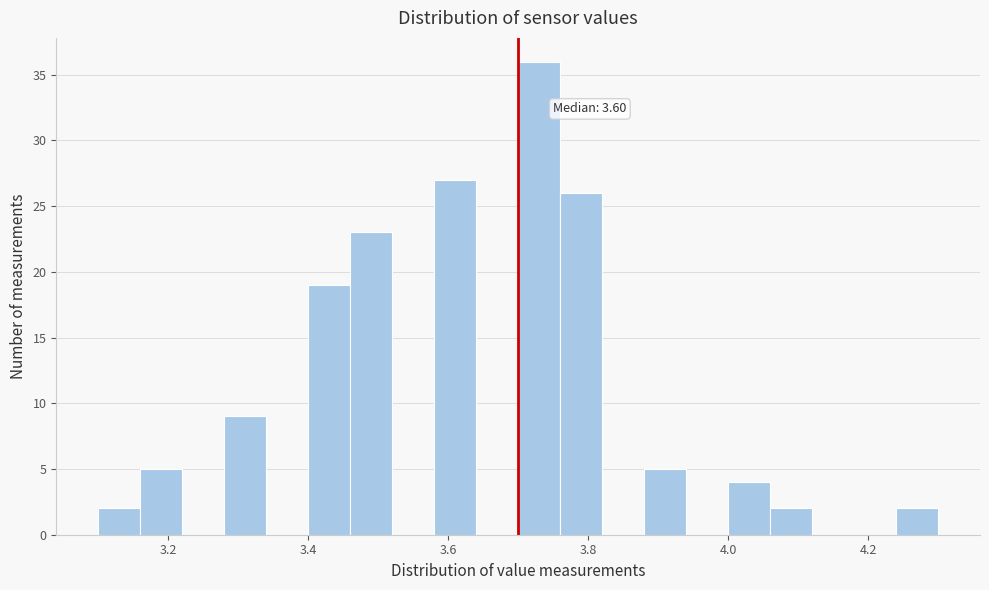

Around what value on the x-axis is the tallest bar? Give the approximate position of its centre, as read against the axis.

3.74